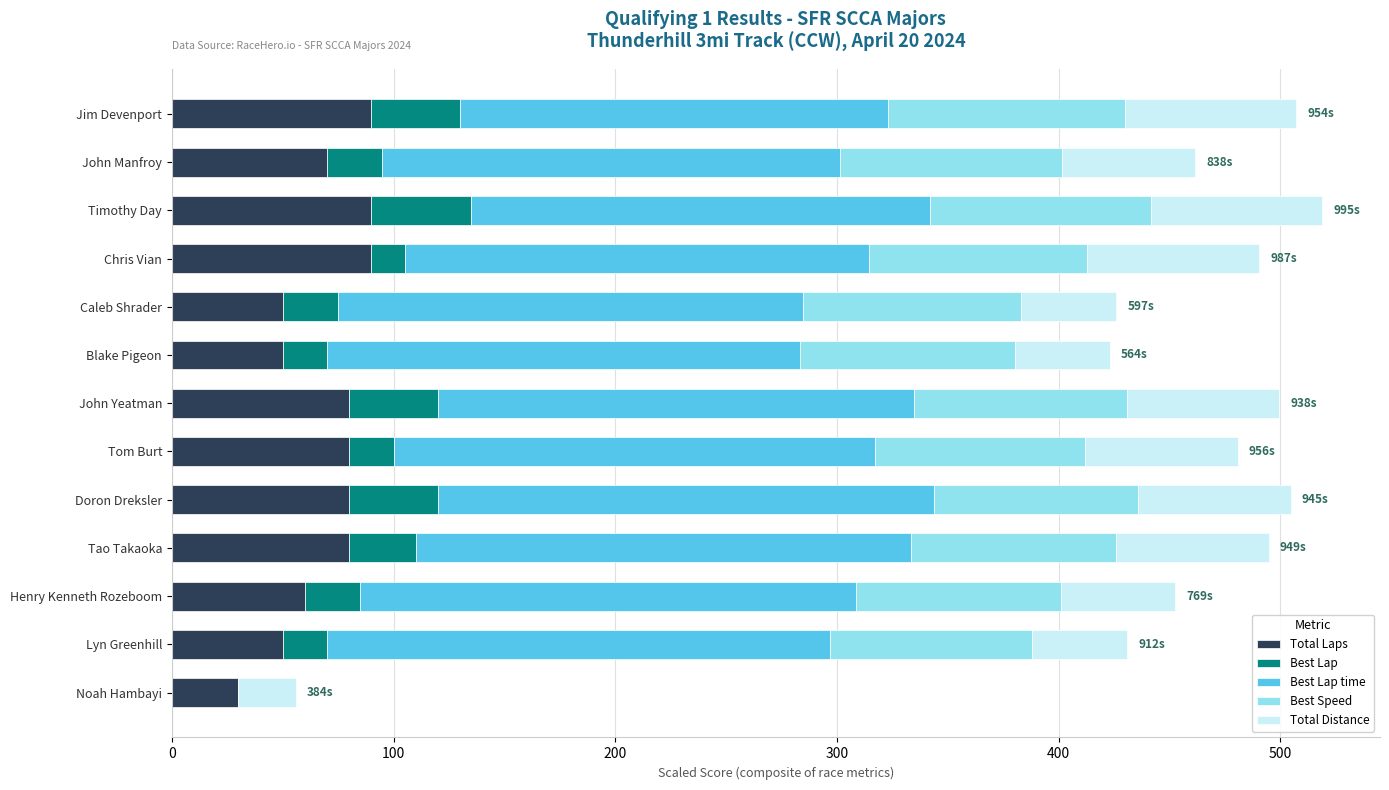

How many data points does each series have?

13